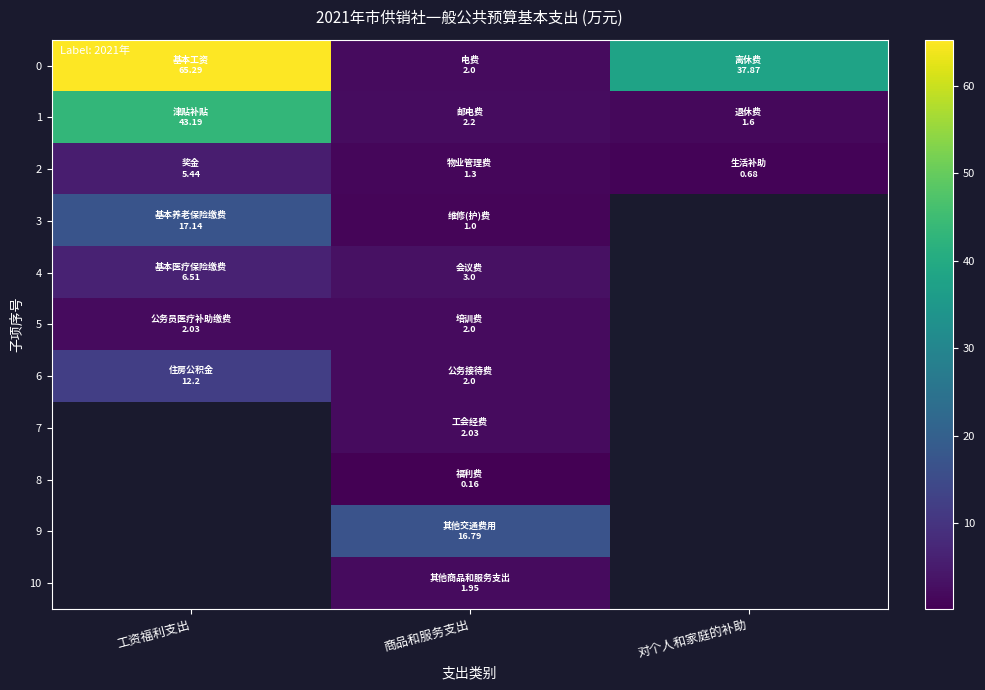

What is the approximate value of 2 at 工资福利支出?

5.4